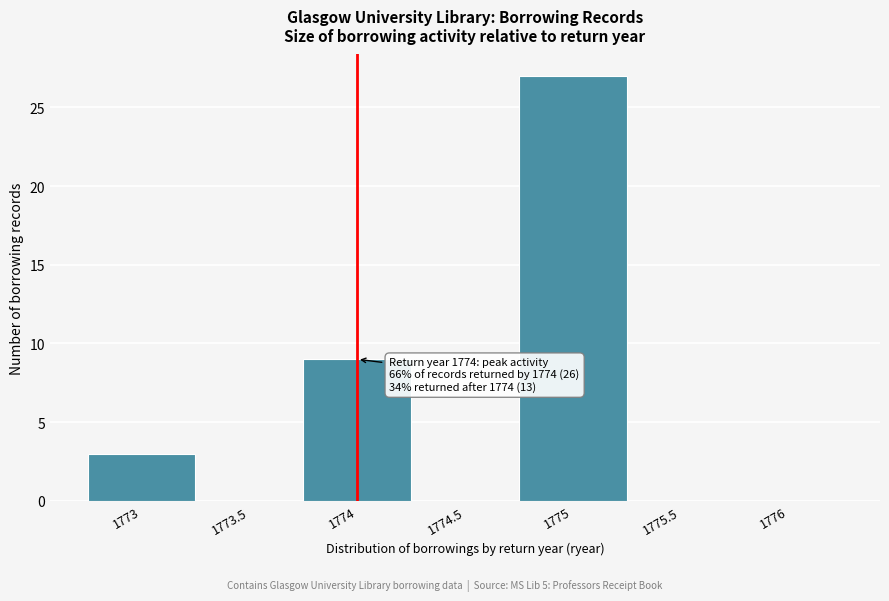

Over which range of the x-axis is the bar tallest?

1774.75 to 1775.25